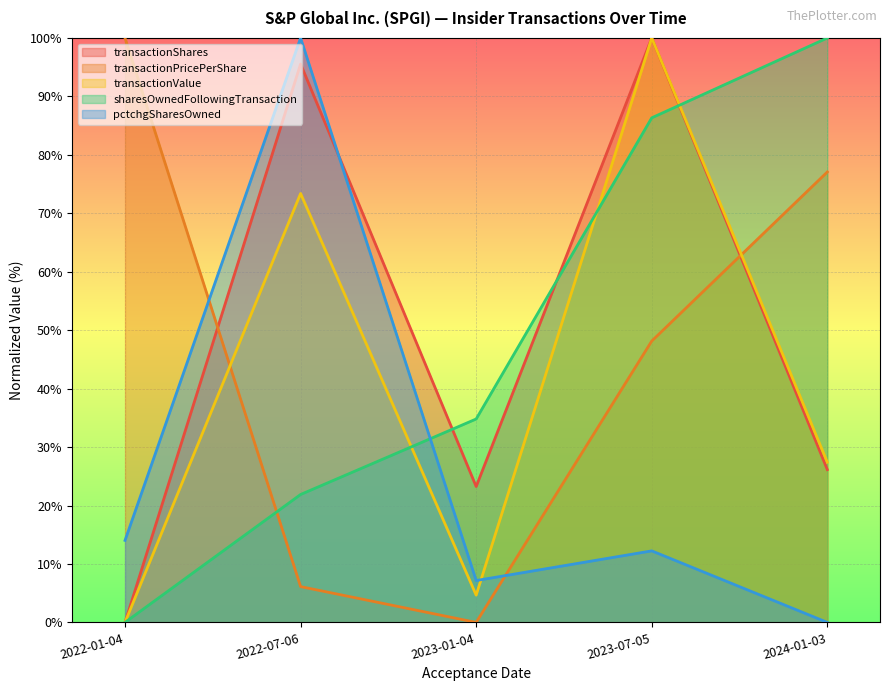

Count the number of categories in the chart.

5